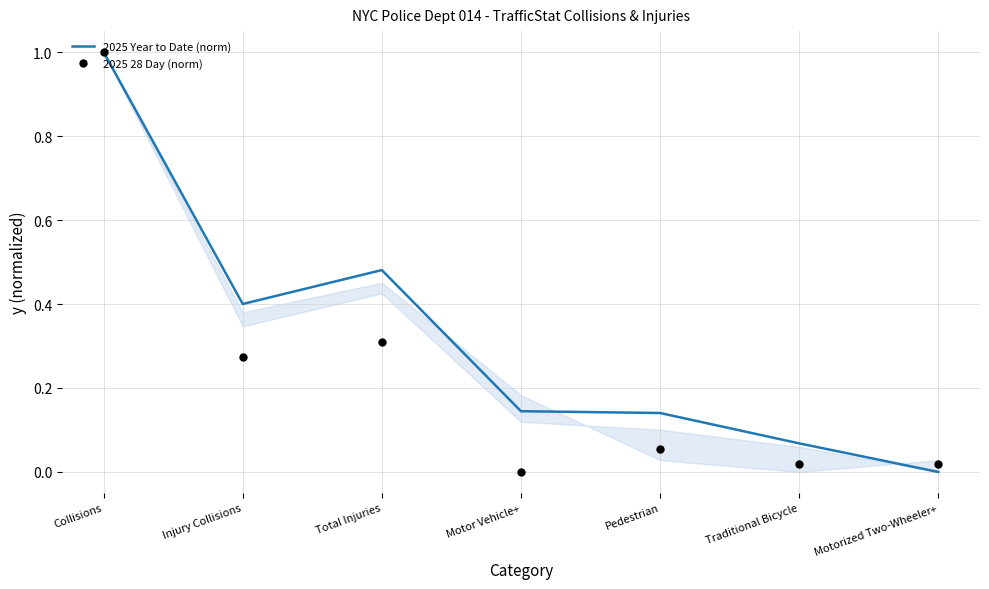

Is the value of 2025 Year to Date (norm) at Motorized Two-Wheeler+ greater than the value of 2025 28 Day (norm) at Collisions?

No